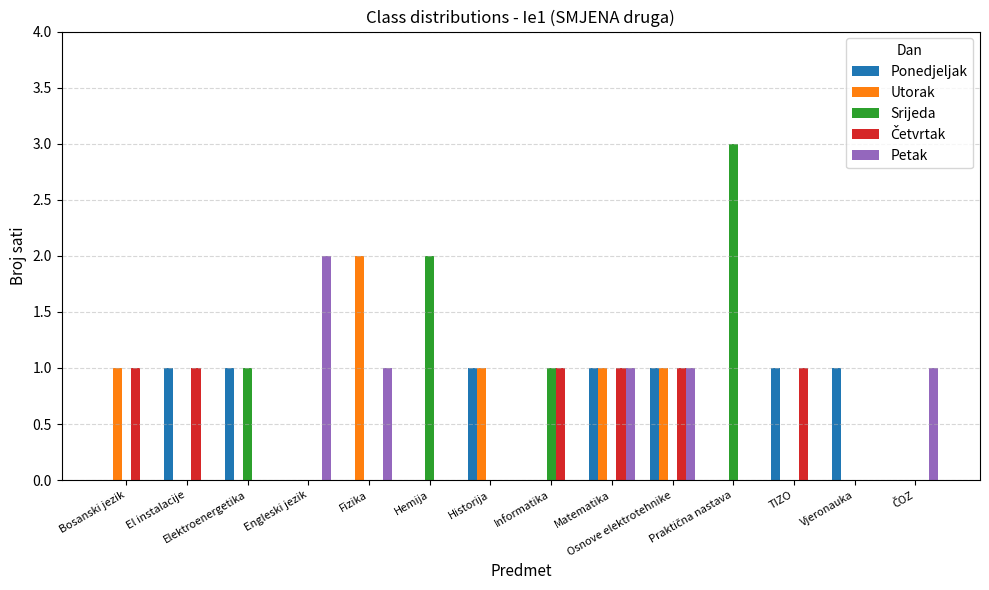

What is the highest value of the Srijeda series?

3